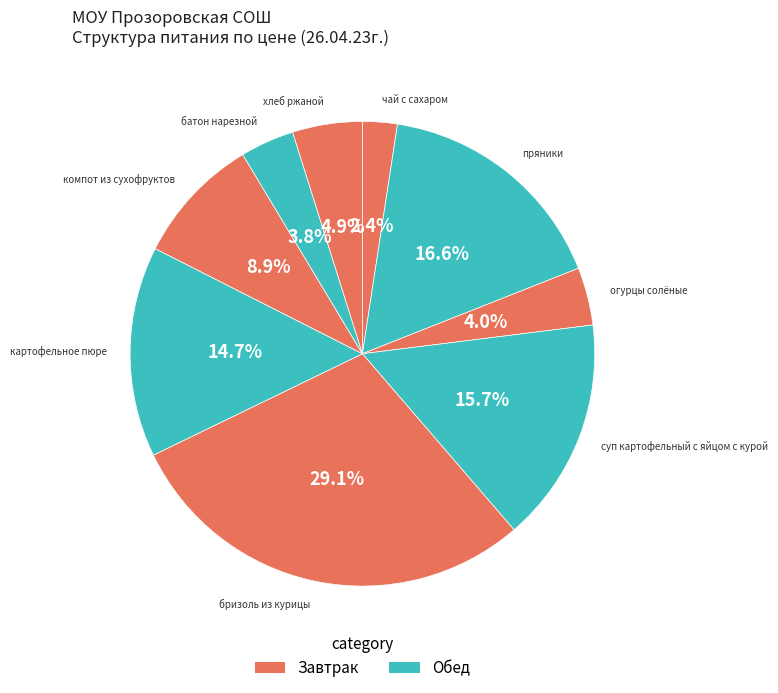

How many segments does this pie chart have?

9